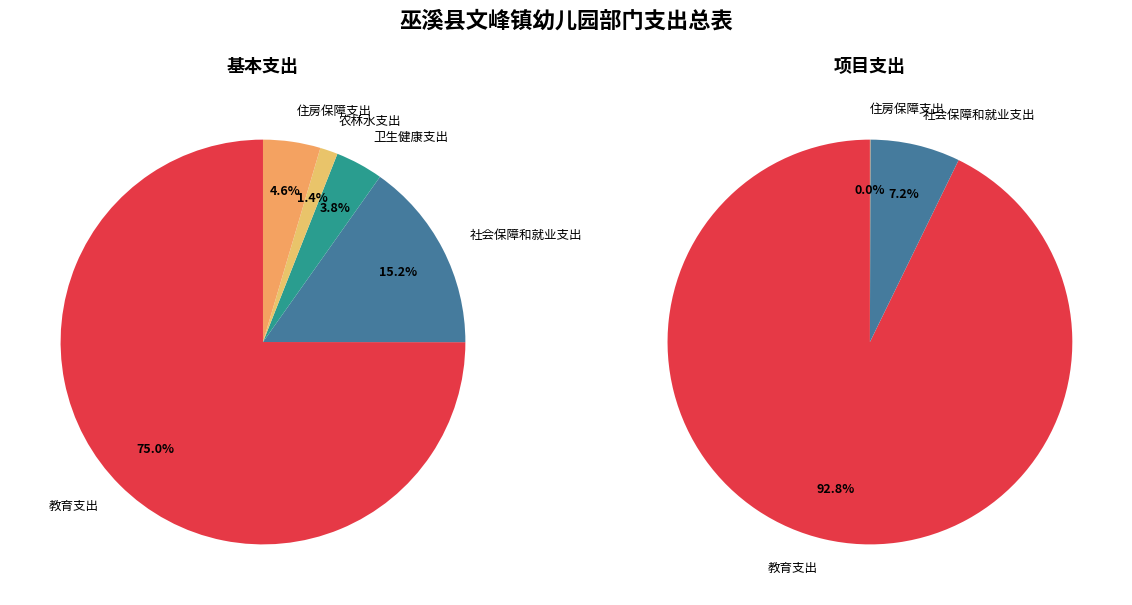

What is the spread (max minus min) of values at 住房保障支出?

32.7